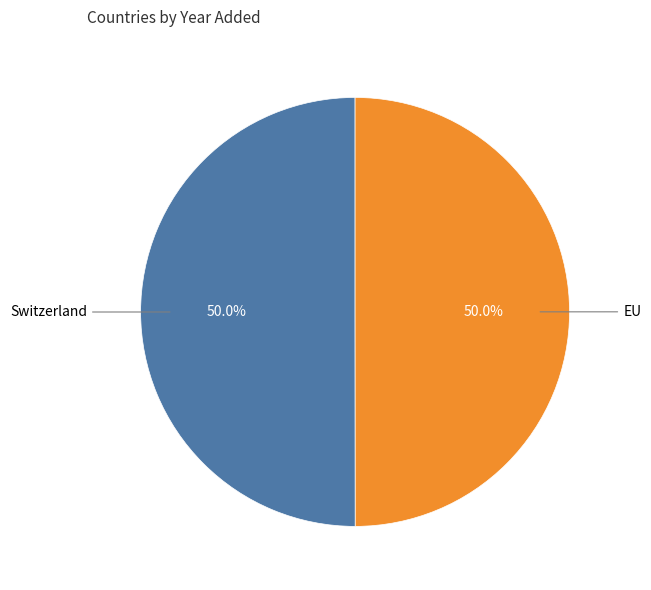

Which category has the smallest portion of the pie?

EU